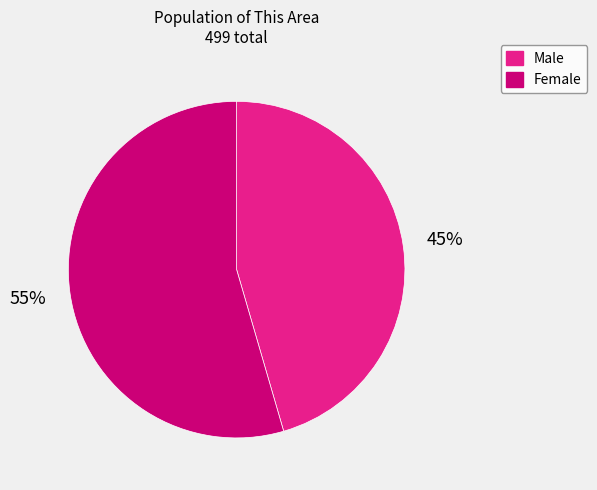

To the nearest percent, what percentage of the pie is Male?

45%